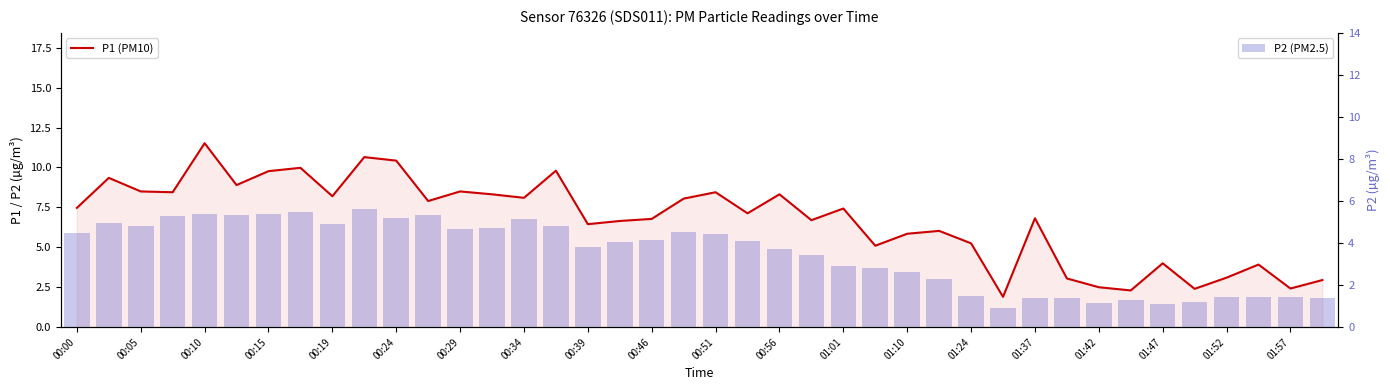

How many series are shown in this chart?

2